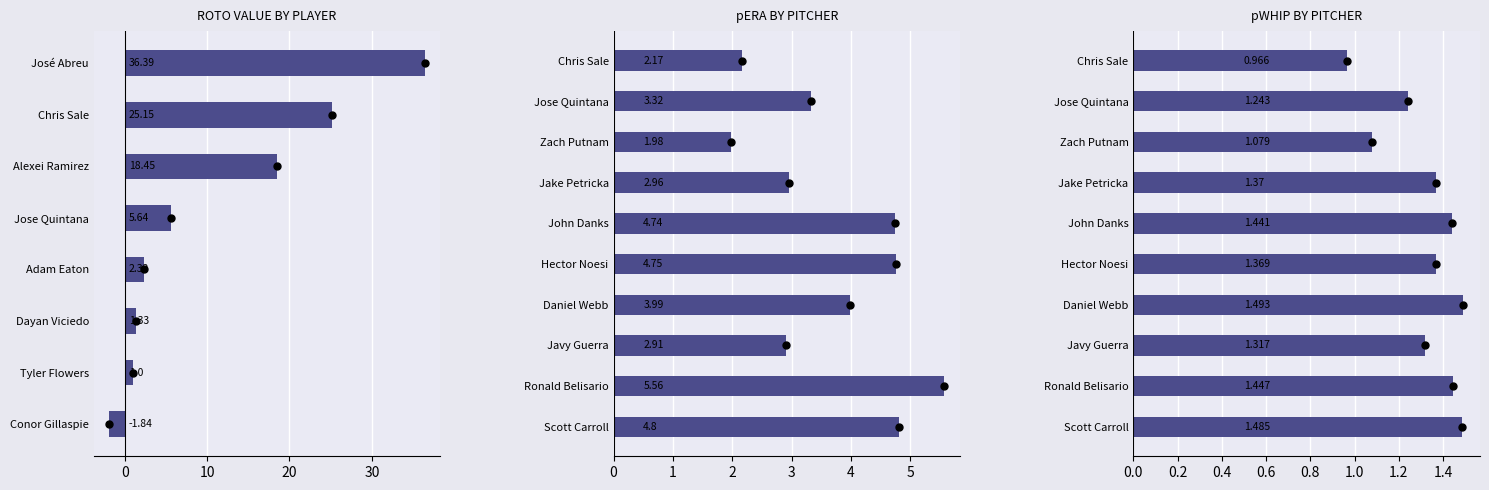

Does the chart contain any negative values?

No